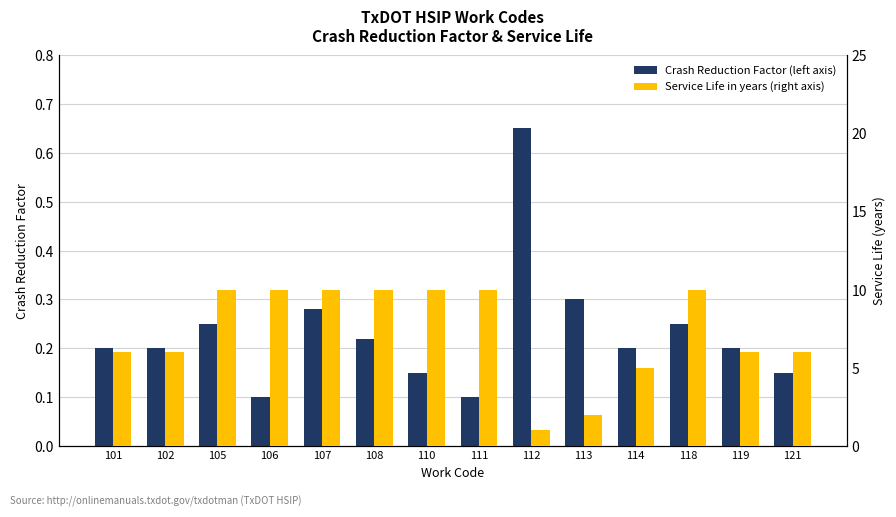

What is the sum of all Service Life in years (right axis) values?

102.0